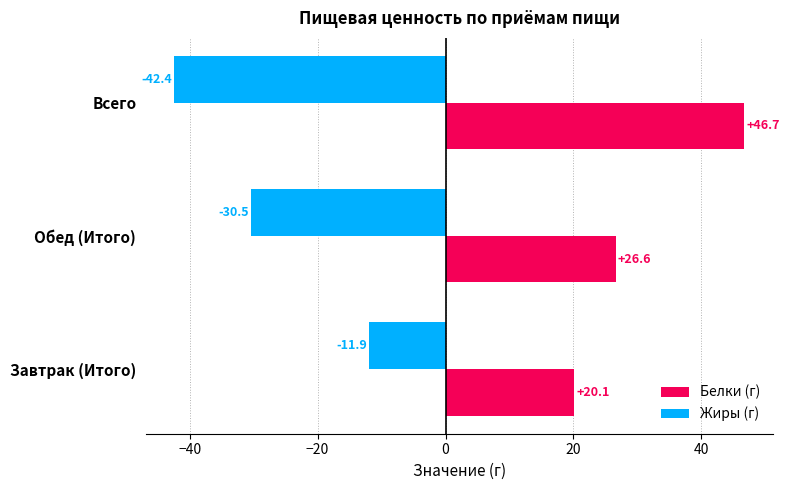

Between Обед (Итого) and Всего, which series saw the biggest shift?

Белки (г)